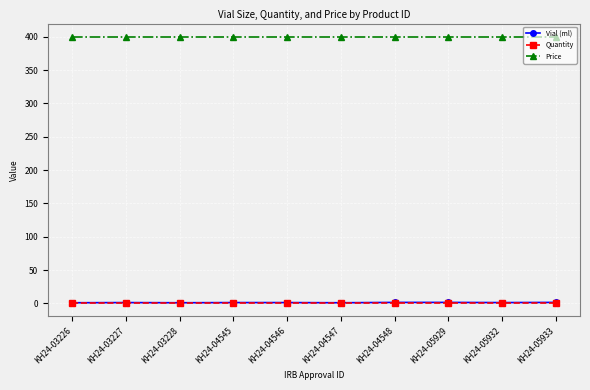

What is the total value across all series at KH24-04548?

402.5